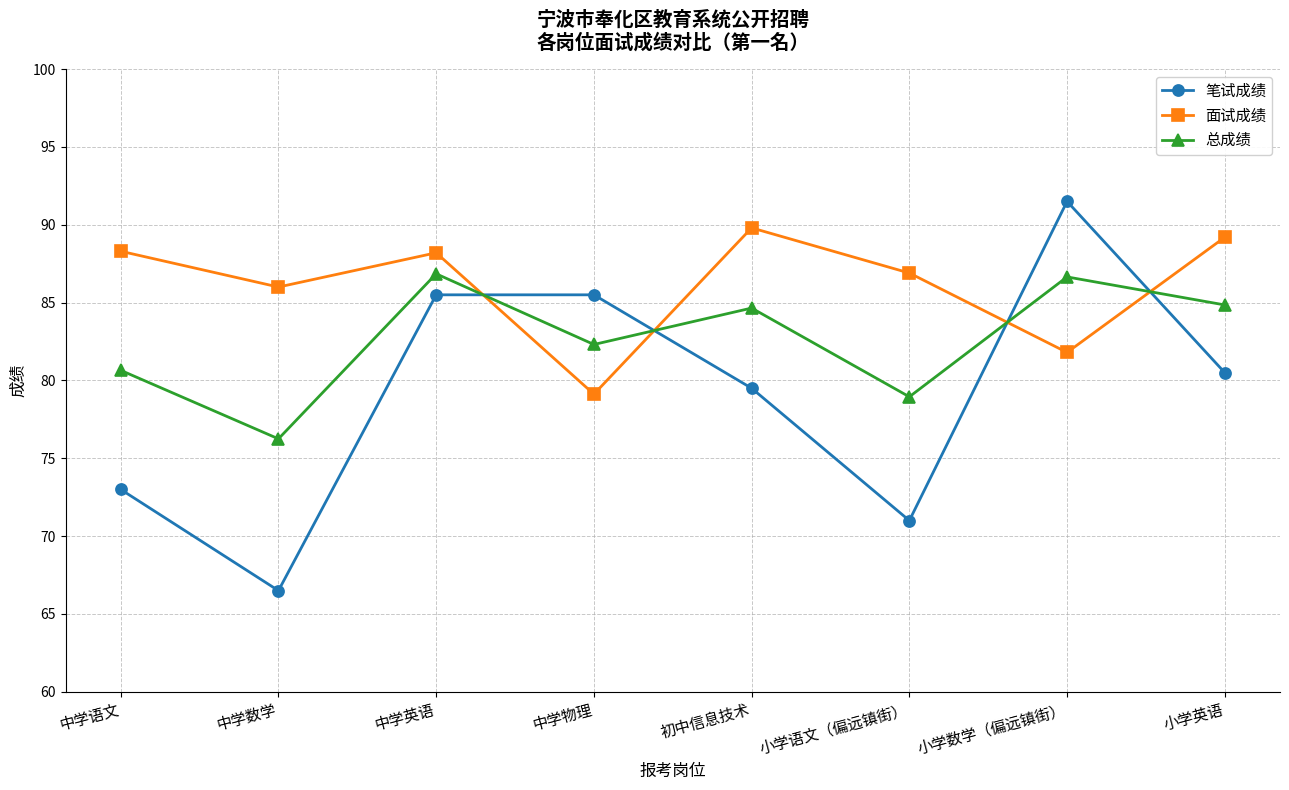

What is the total value across all series at 小学语文（偏远镇街）?

236.9